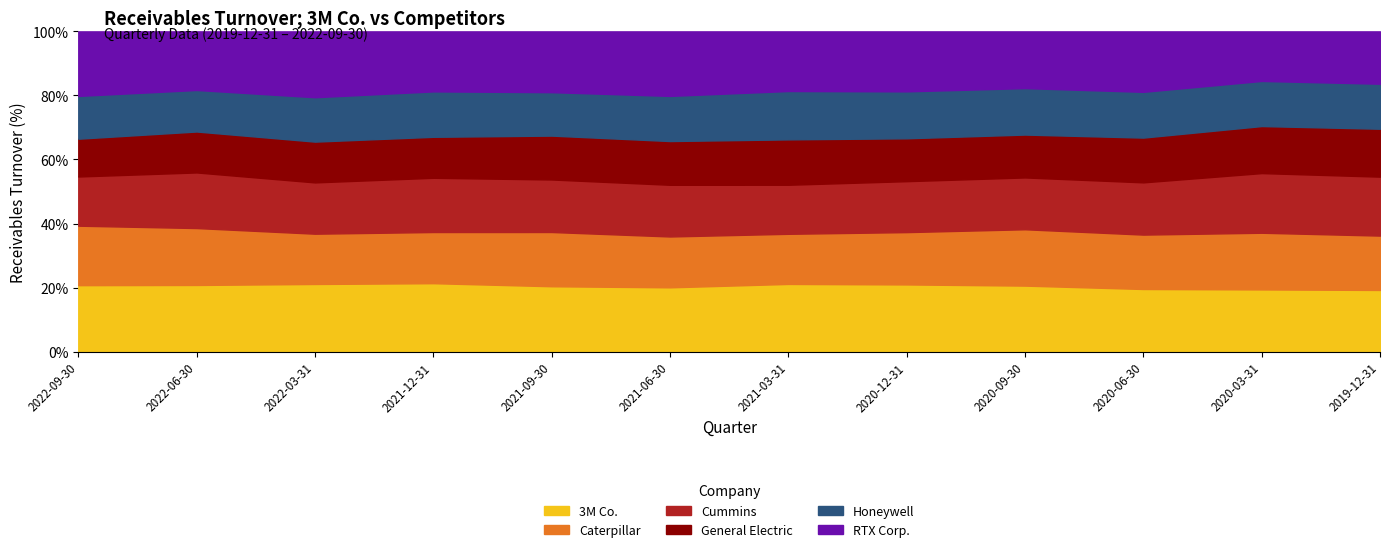

Which series has the largest total across all categories?

3M Co.